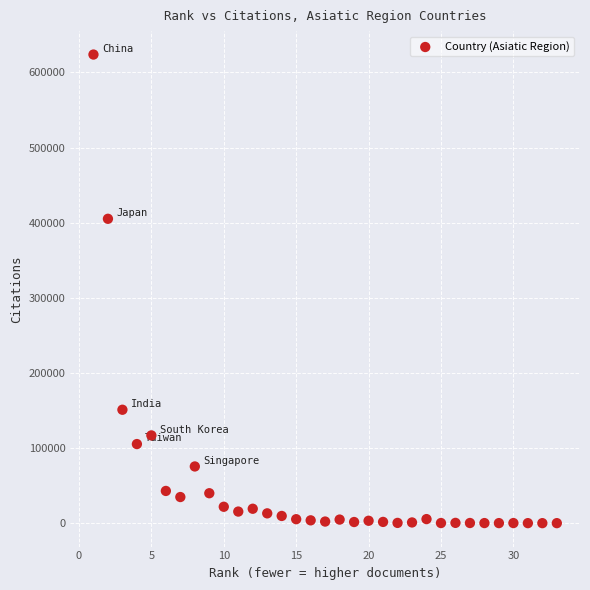

What Y value in the scatter plot is closest to 311948?

405200